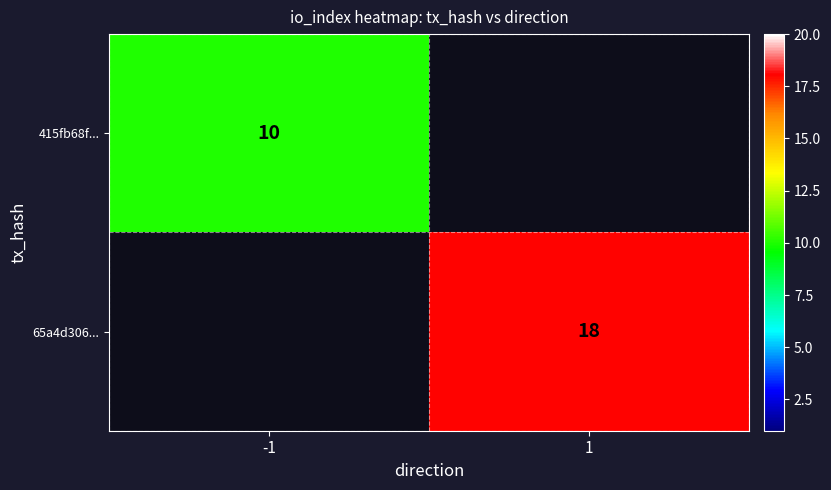

Between 1 and -1, which is larger?

-1